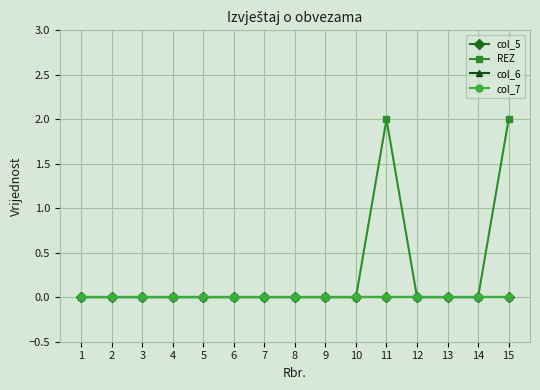

Does the chart have visible grid lines?

Yes